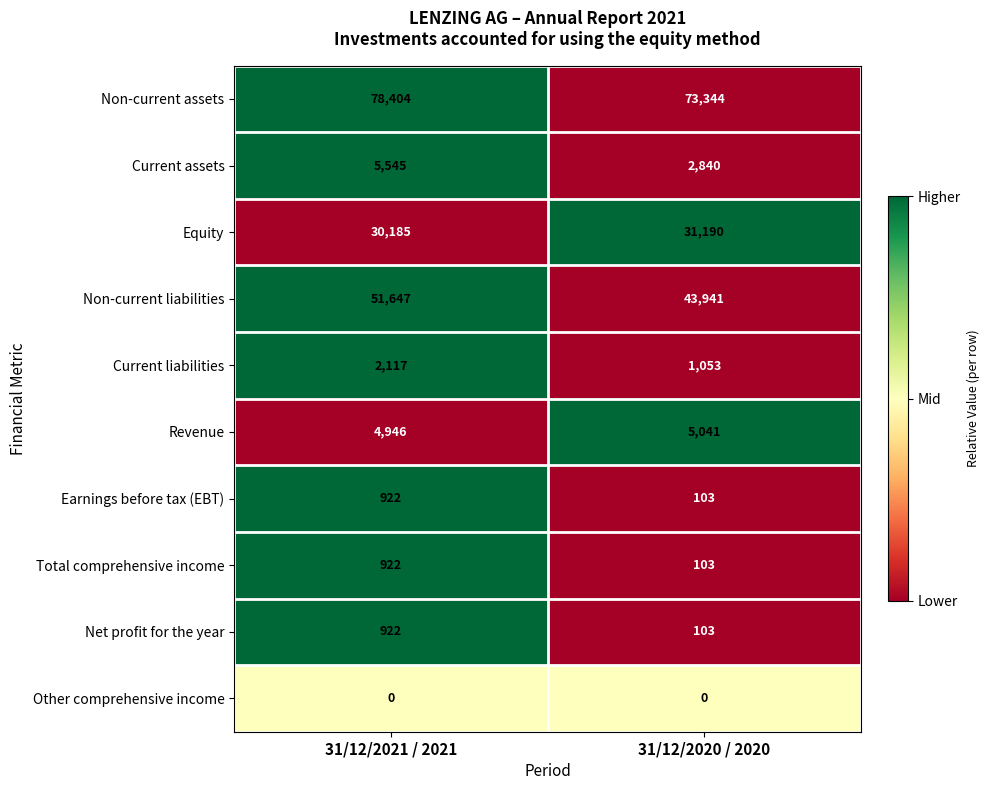

Which category has the highest value across all series?

31/12/2021 / 2021